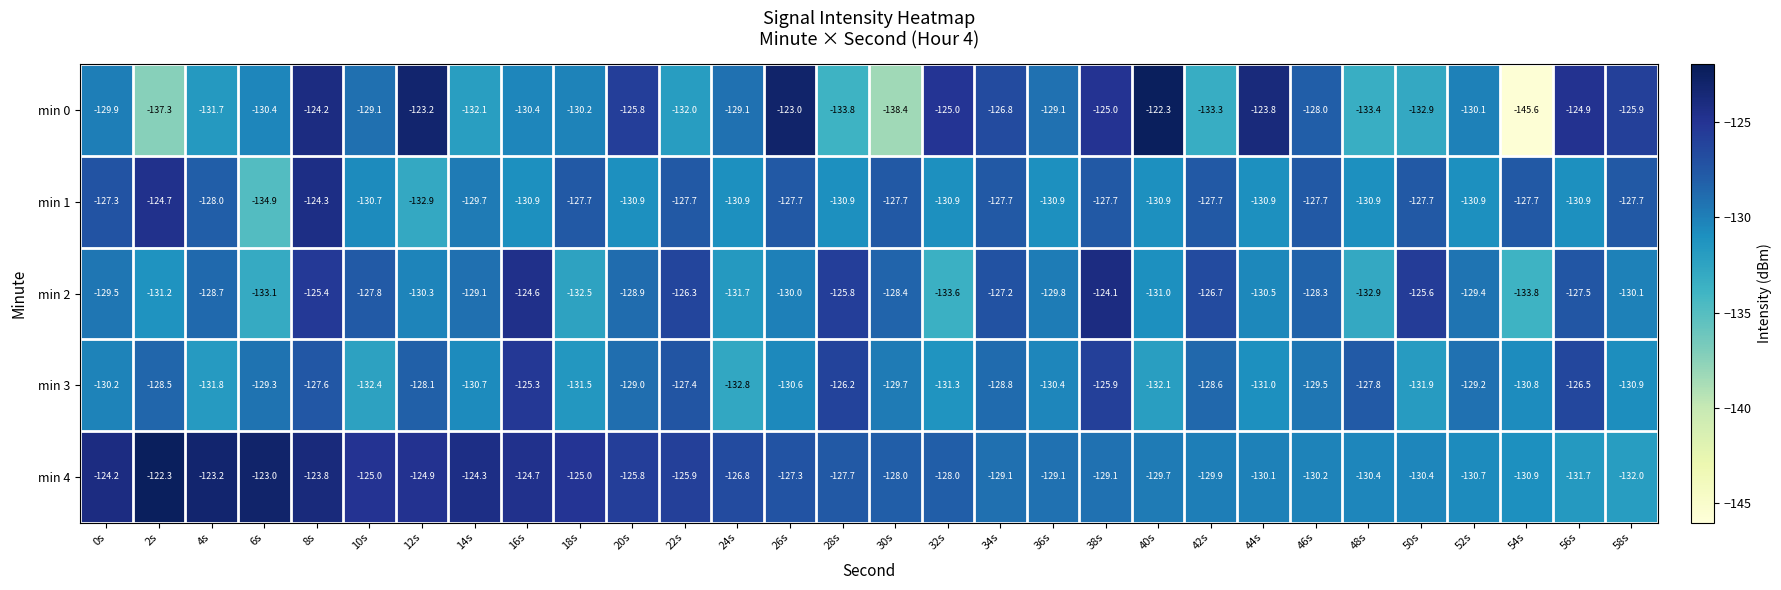

Is it true that min 0 equals -201.9 at 56s?

False